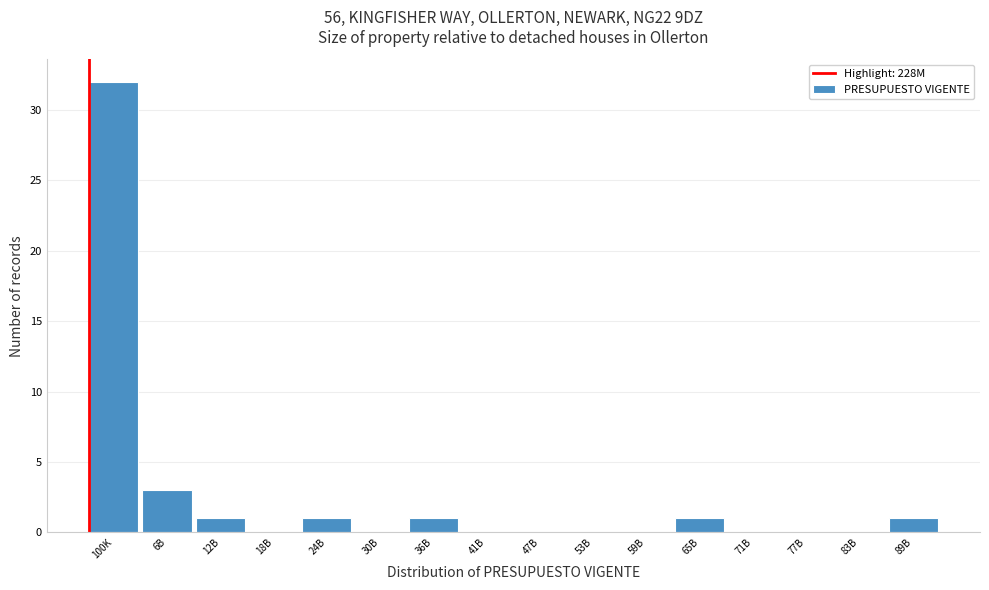

Reading right to left, transcribe all the data shown in this chart.

89B=1	83B=0	77B=0	71B=0	65B=1	59B=0	53B=0	47B=0	41B=0	36B=1	30B=0	24B=1	18B=0	12B=1	6B=3	100K=32